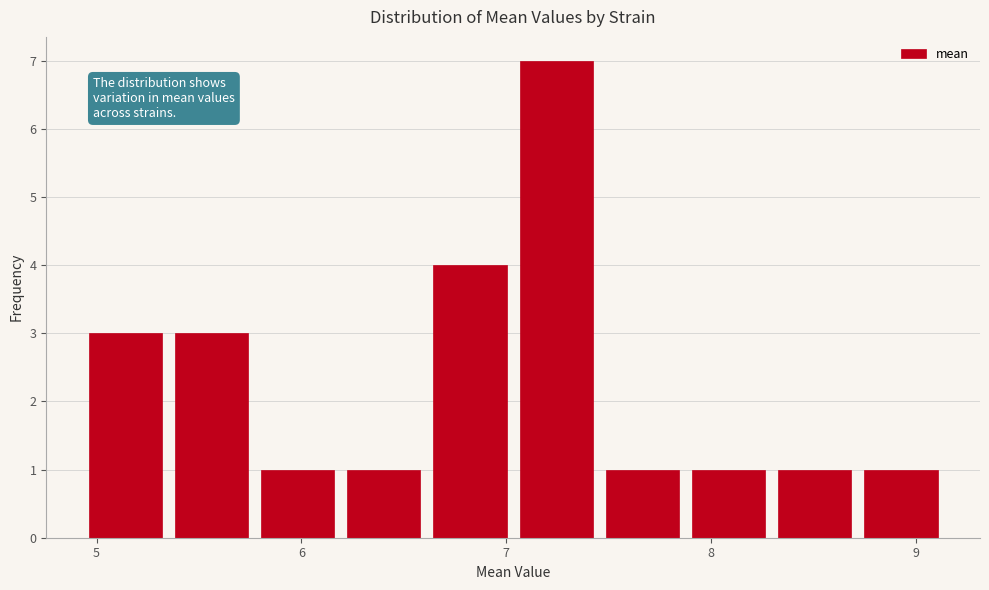

Reading left to right, list every bar in this chart as the range it spans on the x-axis followed by its height. Neither the bar edges nor the heights are printed on the chart, so give them approximately, as read against the axes.

4.9 to 5.4: 3
5.4 to 5.8: 3
5.8 to 6.2: 1
6.2 to 6.6: 1
6.6 to 7.0: 4
7.0 to 7.5: 7
7.5 to 7.9: 1
7.9 to 8.3: 1
8.3 to 8.7: 1
8.7 to 9.1: 1